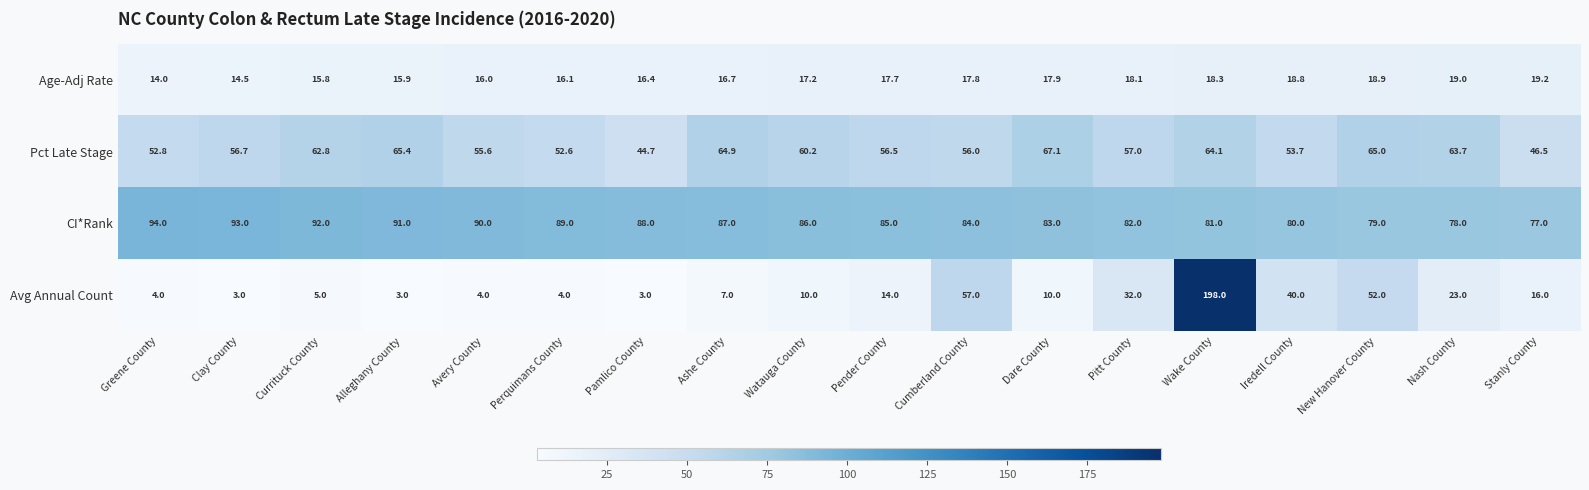

Is it true that Age-Adj Rate equals 11.7 at Watauga County?

False